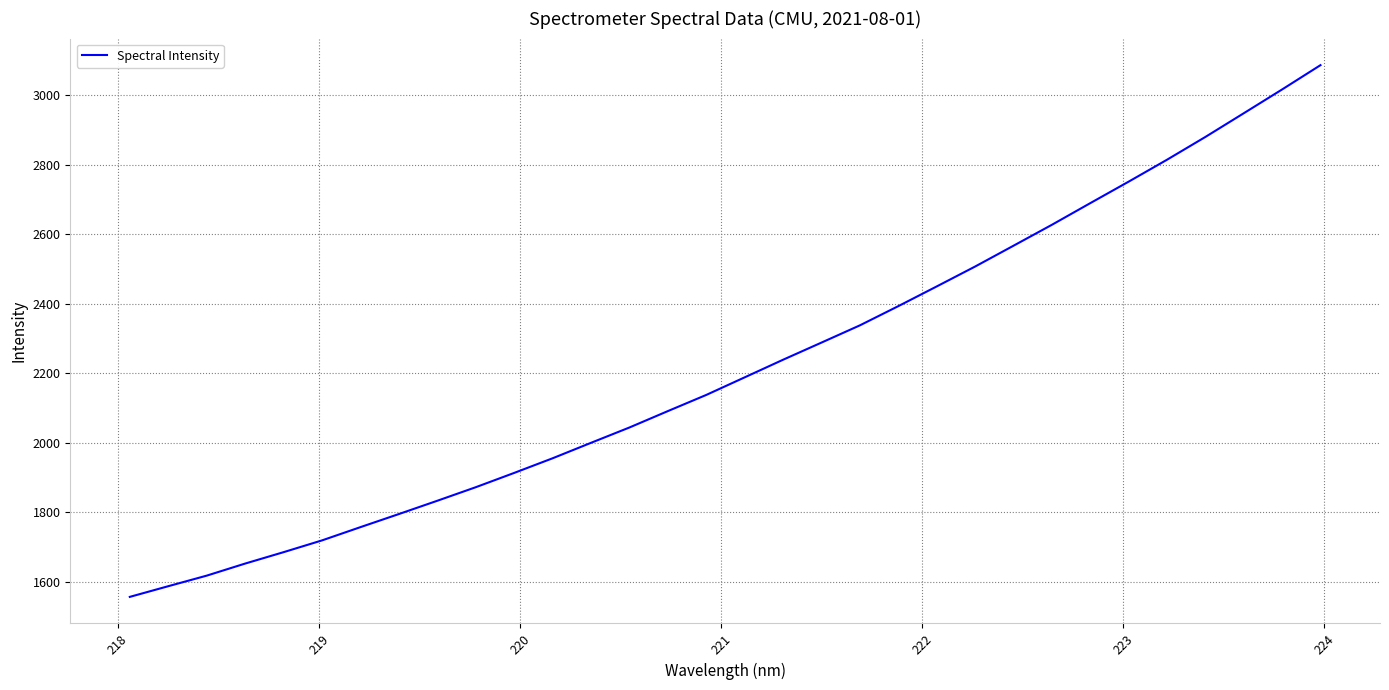

What is the difference between the maximum and minimum values?

1528.4